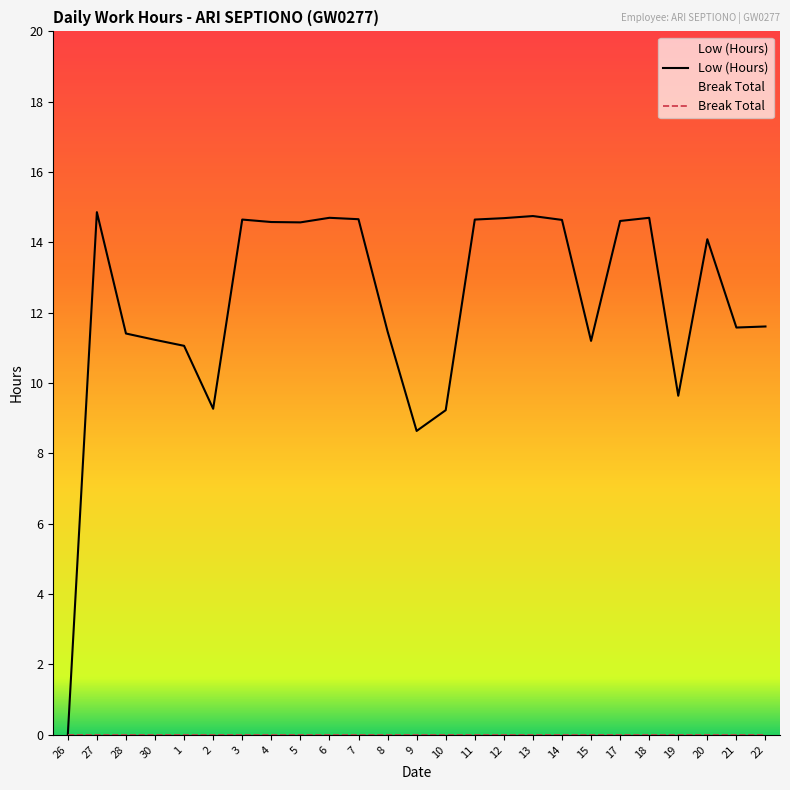

How many data points does each series have?

25